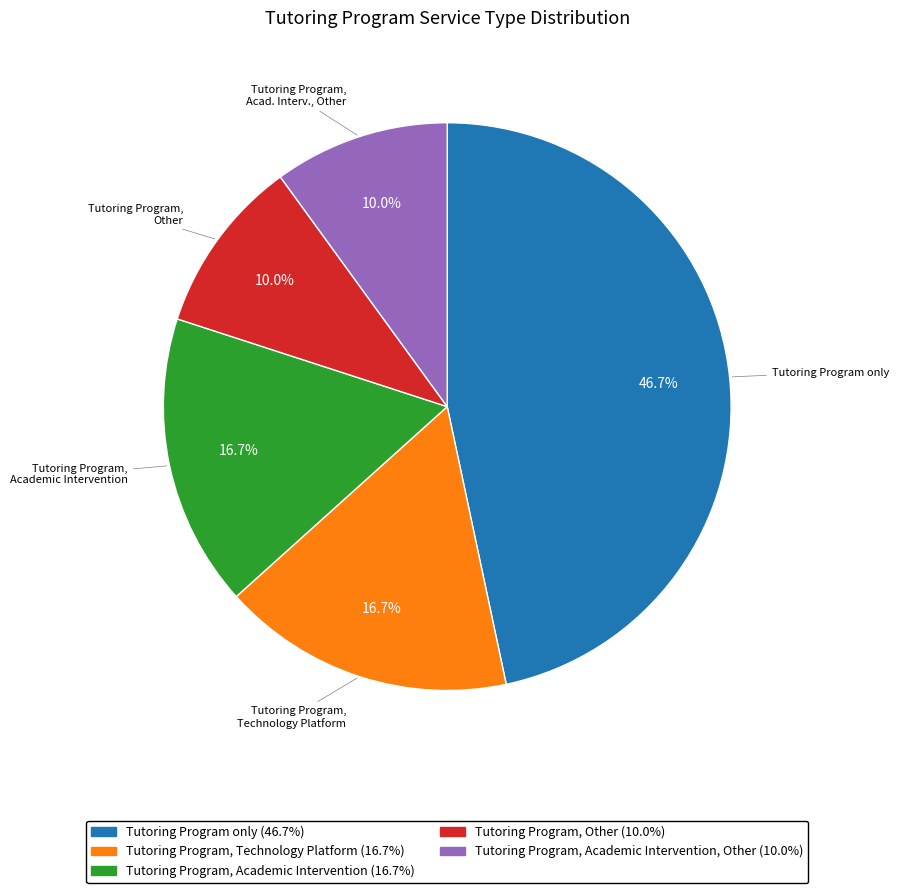

Is there any slice that represents more than half of the pie?

No